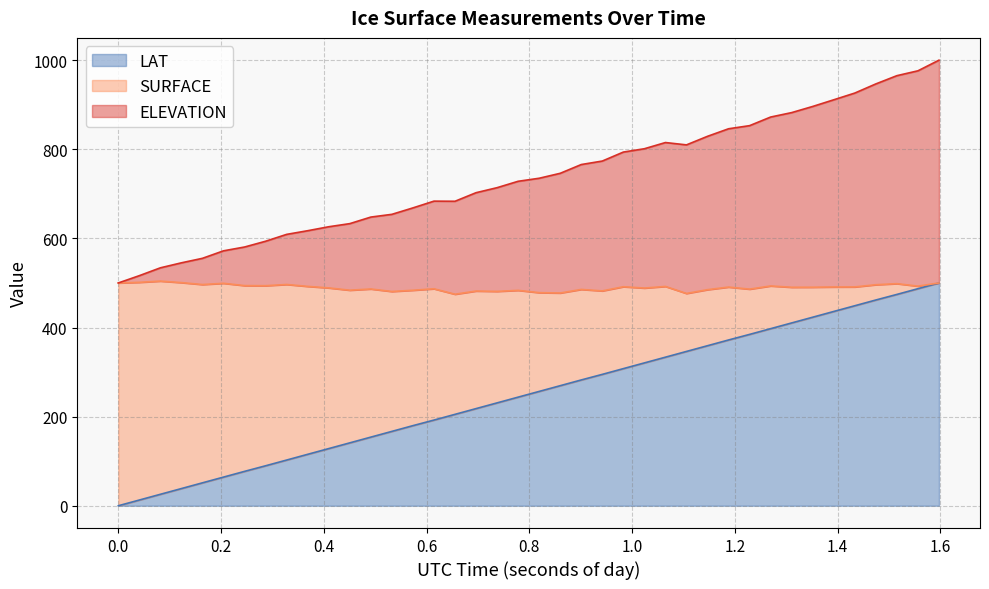

What is the maximum value for LAT?

500.0